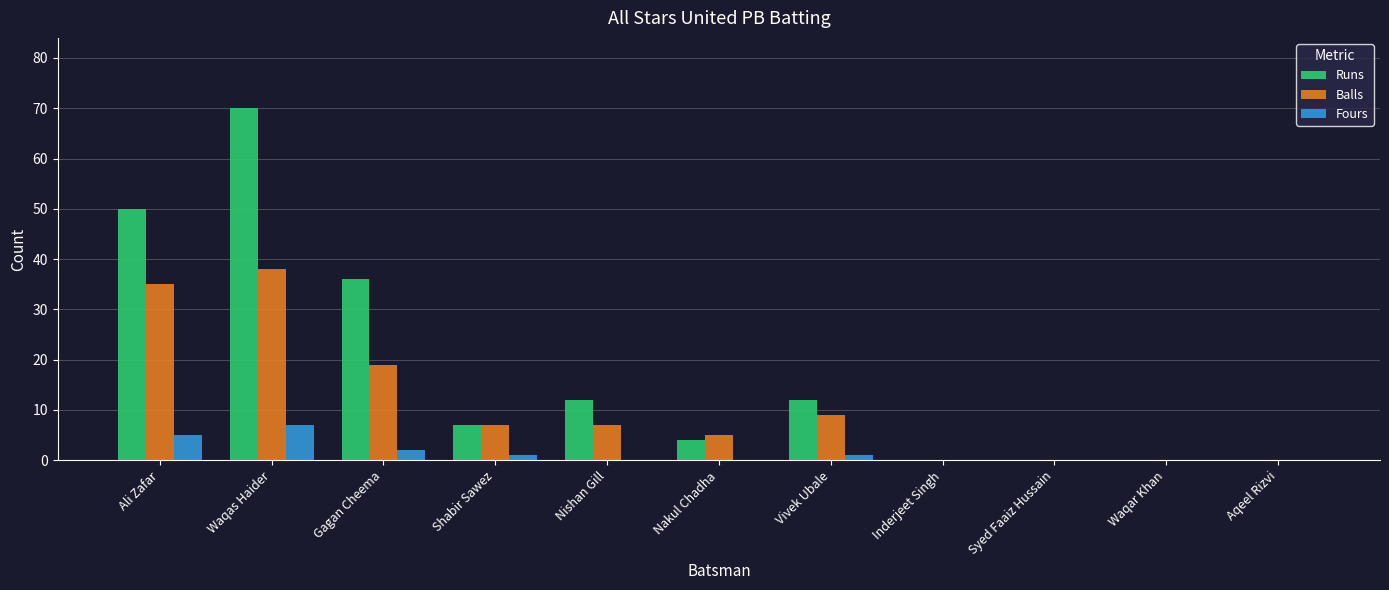

True or false: Fours has a value of 3 at Syed Faaiz Hussain.

False